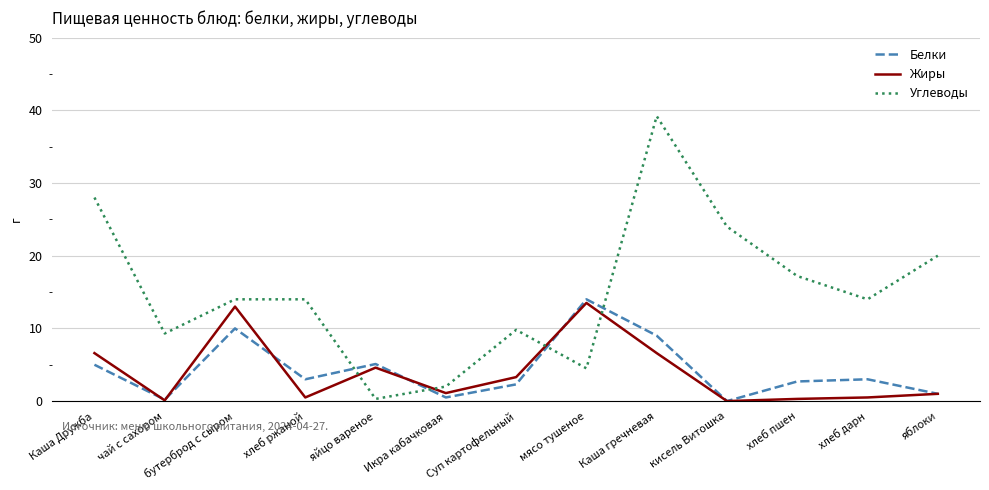

The Углеводы series shows 20.0 at яблоки. True or false?

True